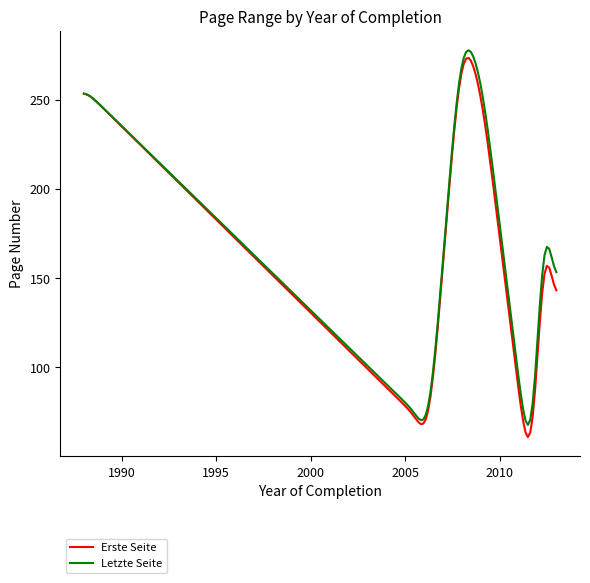

In Erste Seite, how many points are higher than both neighbors (excluding endpoints)?

2